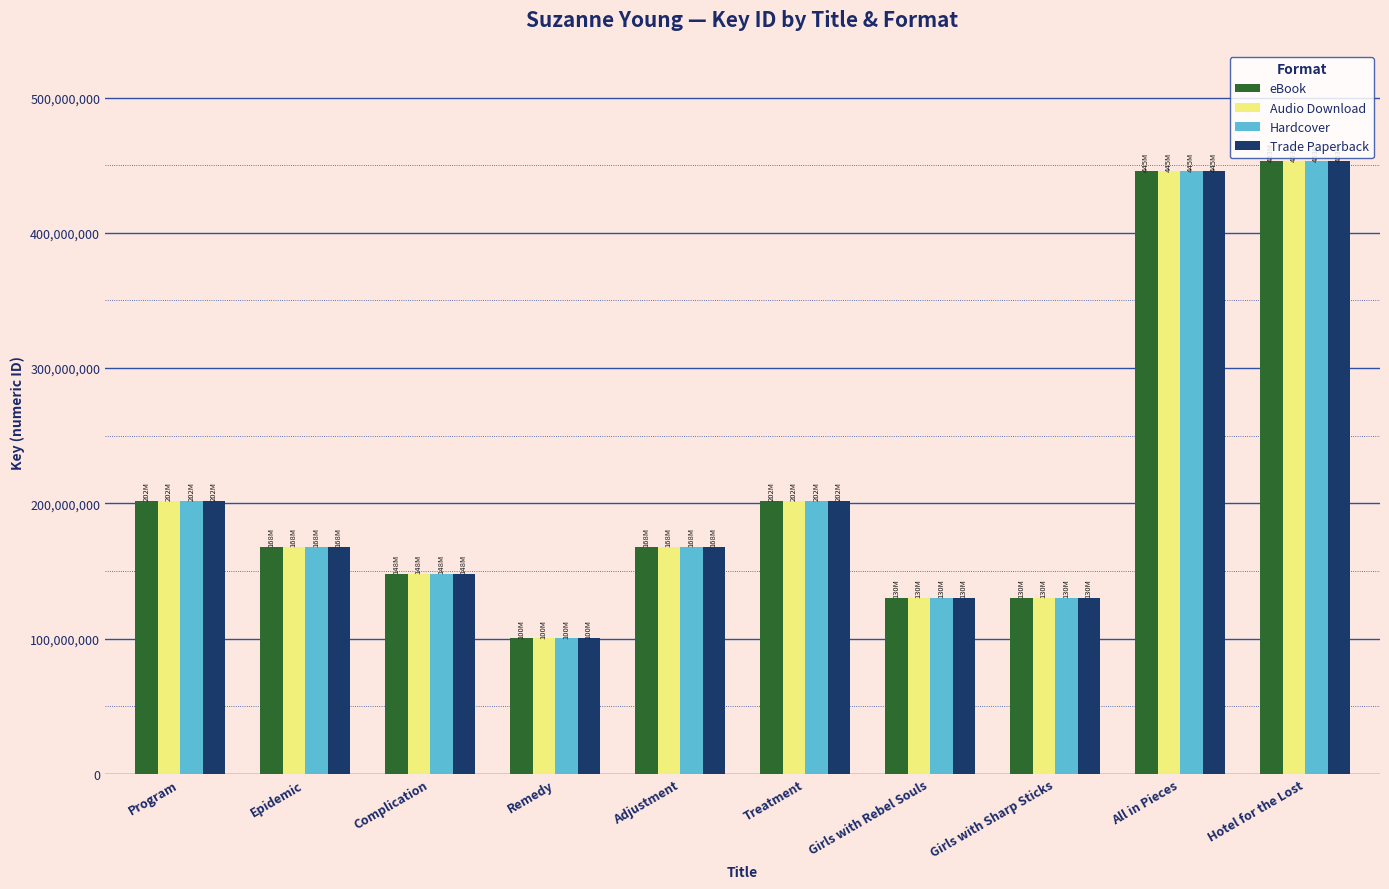

What is the difference between the maximum and second lowest values in the Audio Download series?

322803935